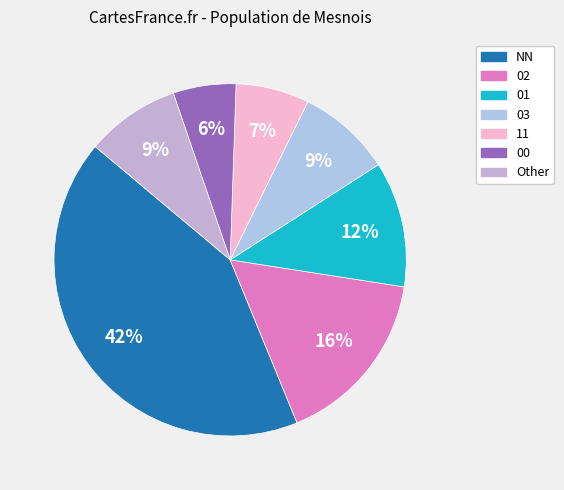

Count the number of slices in the pie.

7